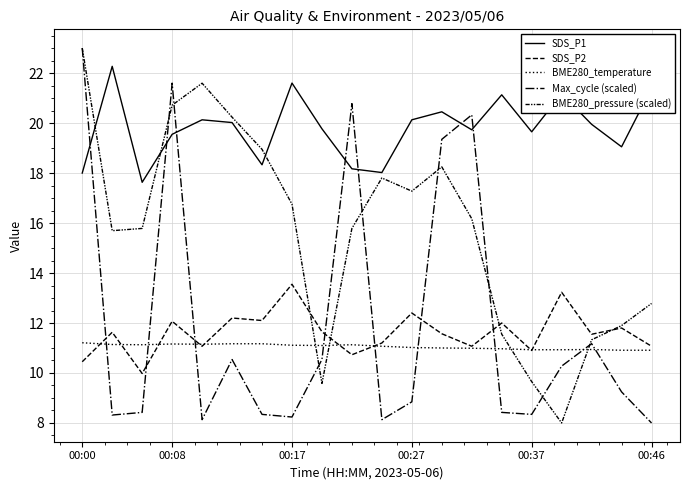

Does the chart have visible grid lines?

Yes